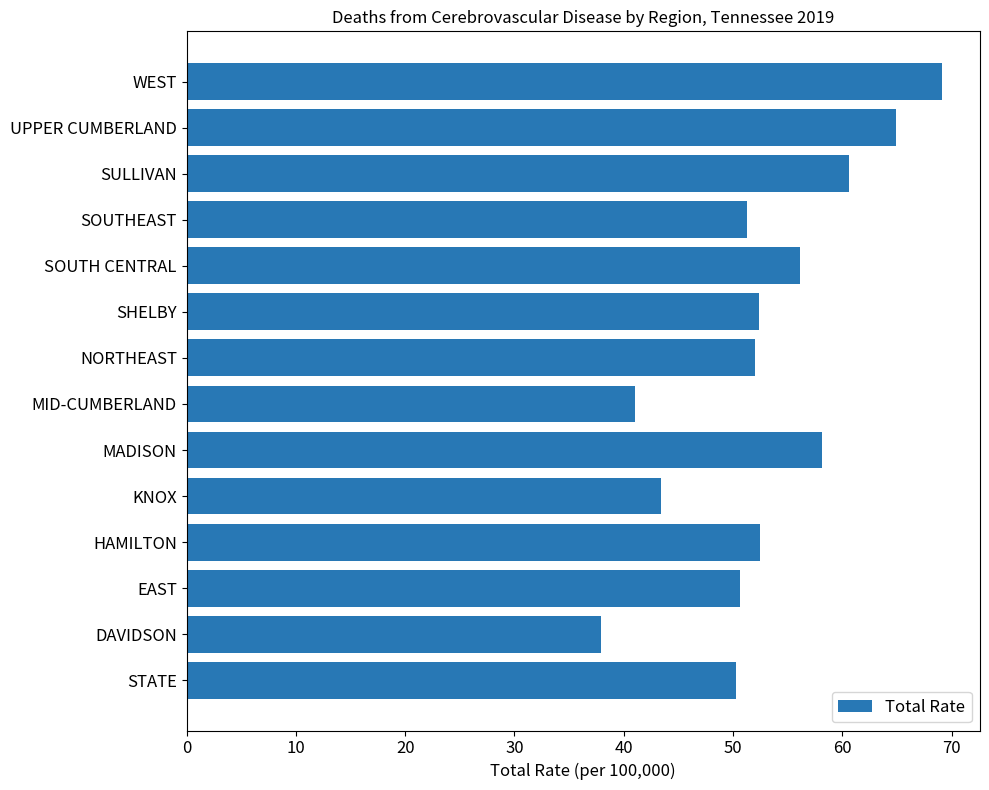

What is the average value?

52.9